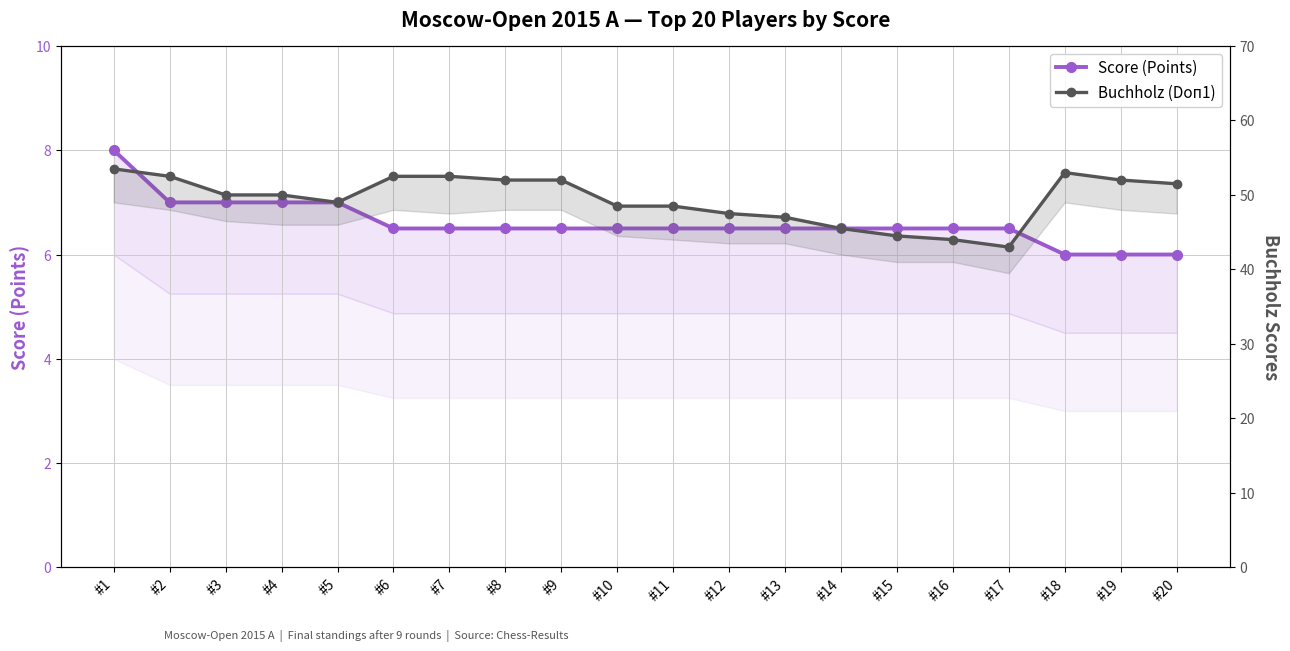

Is this an area chart (filled region under the line)?

No